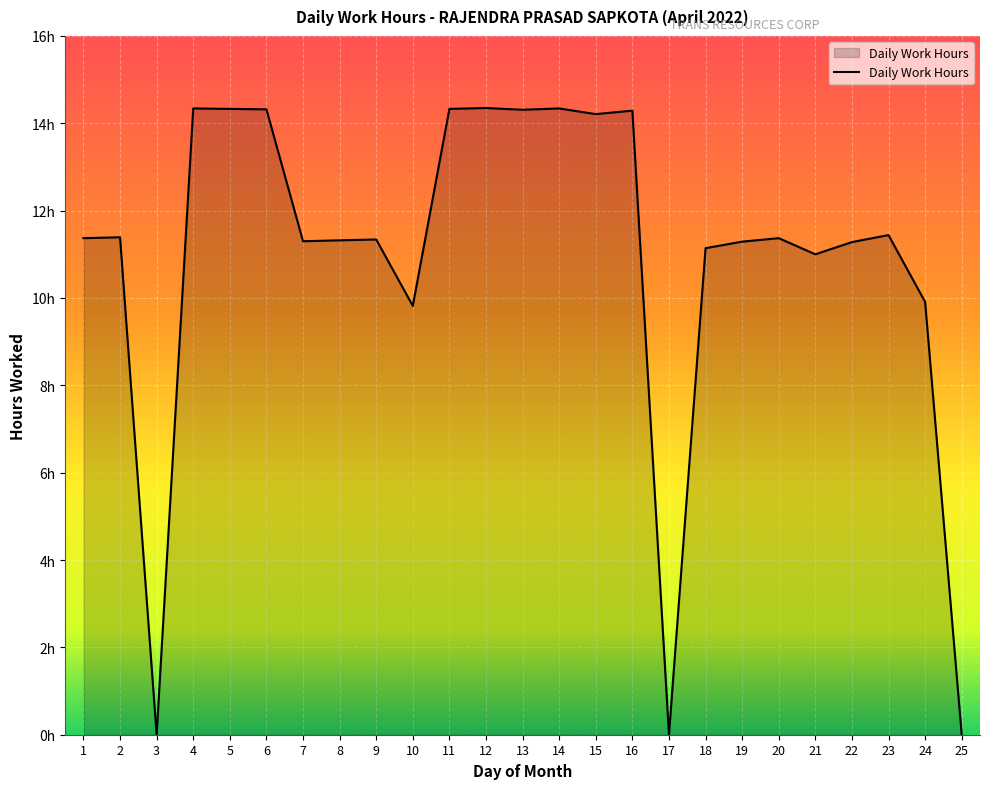

What is the average value?

10.9